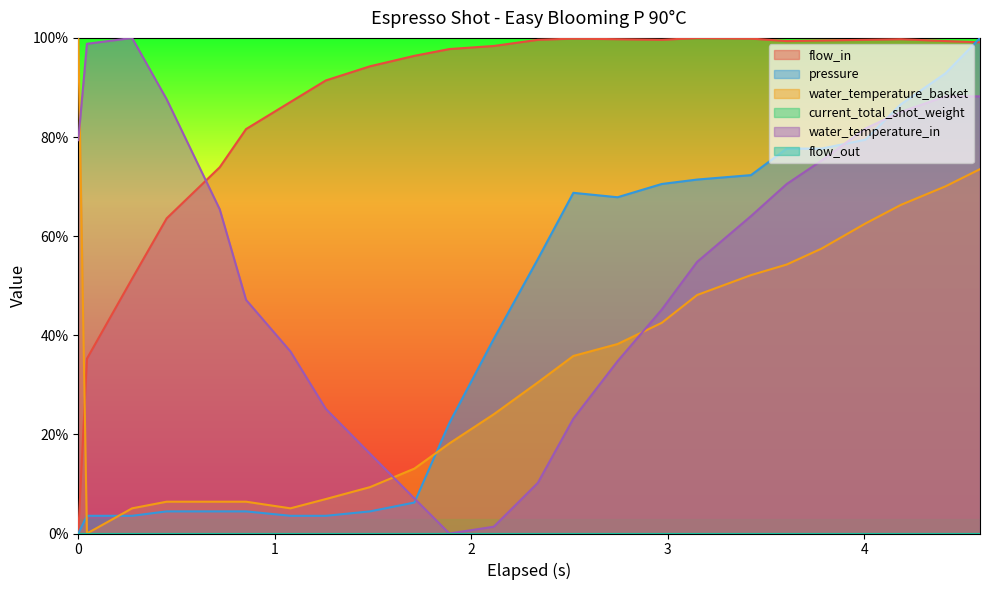

How many data points in flow_in are less than 99?

12